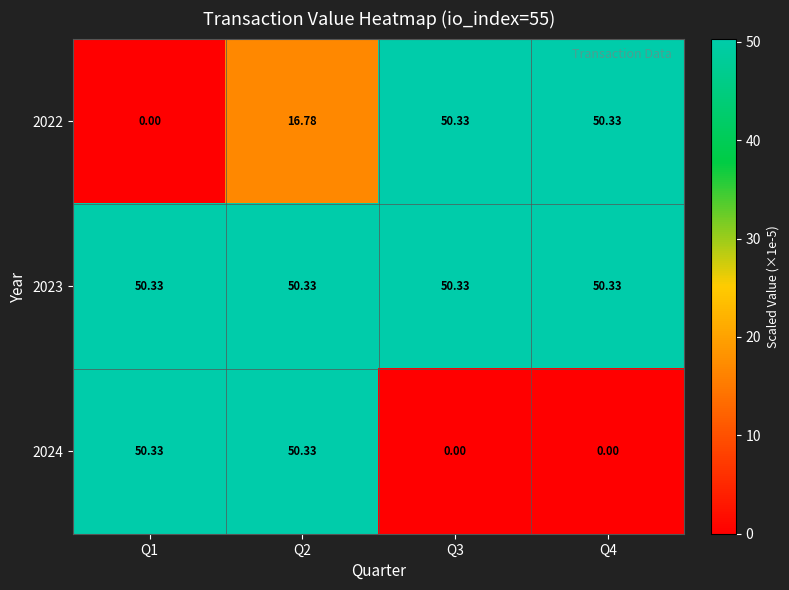

At which category does the chart reach its peak across all series?

Q3